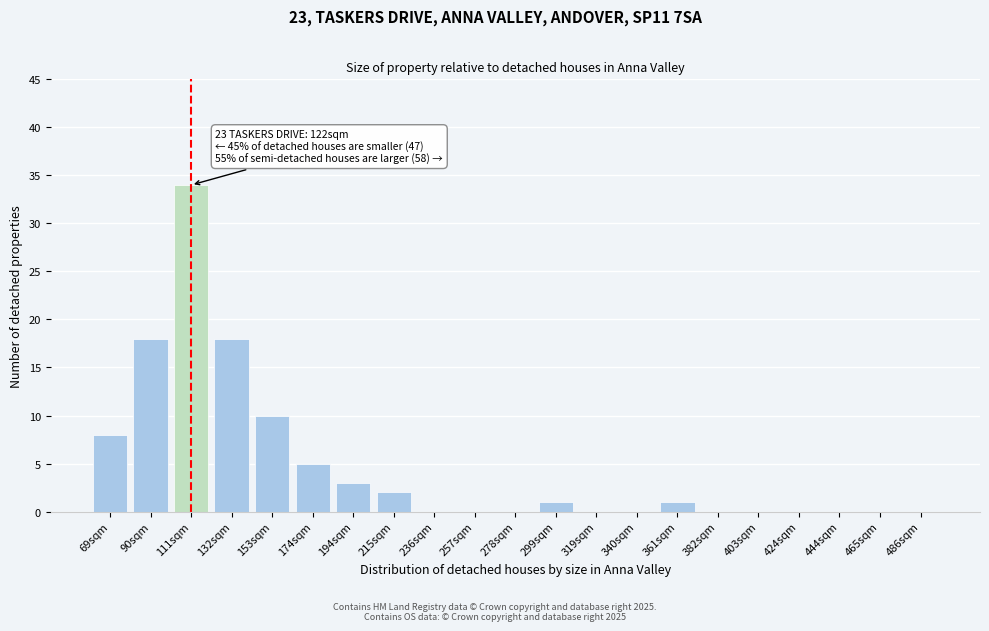

Reading left to right, extract all data points from this chart.

69sqm=8	90sqm=18	111sqm=34	132sqm=18	153sqm=10	174sqm=5	194sqm=3	215sqm=2	236sqm=0	257sqm=0	278sqm=0	299sqm=1	319sqm=0	340sqm=0	361sqm=1	382sqm=0	403sqm=0	424sqm=0	444sqm=0	465sqm=0	486sqm=0